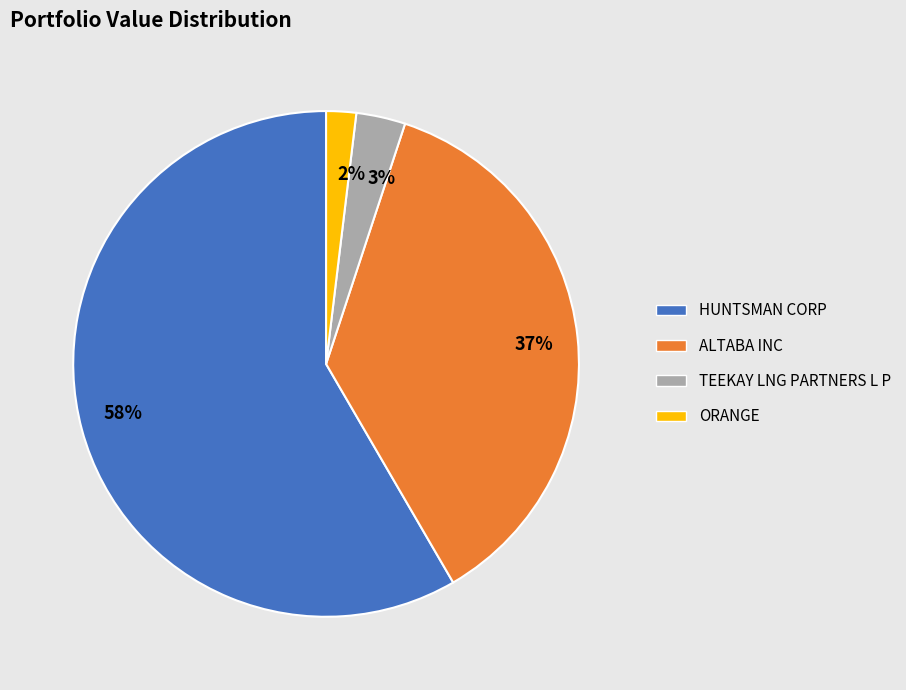

To the nearest percent, what portion does ORANGE represent?

2%